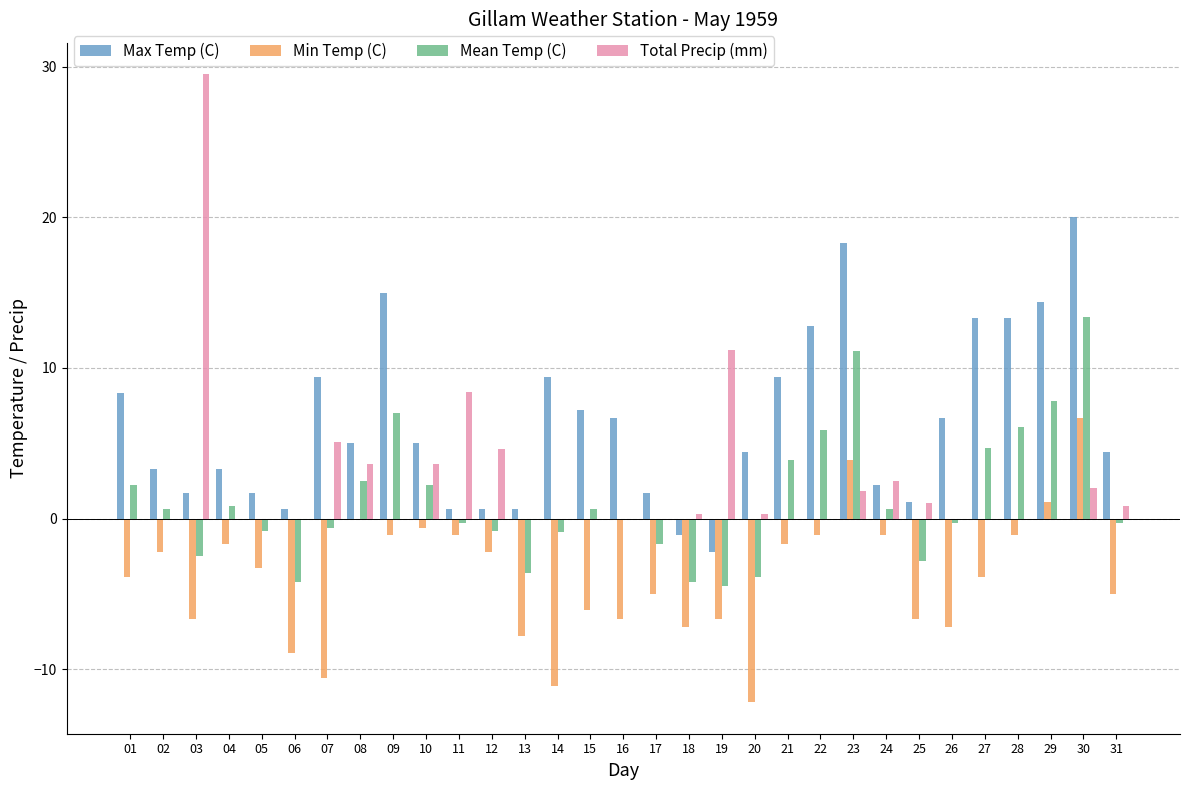

How many groups of bars are there?

31